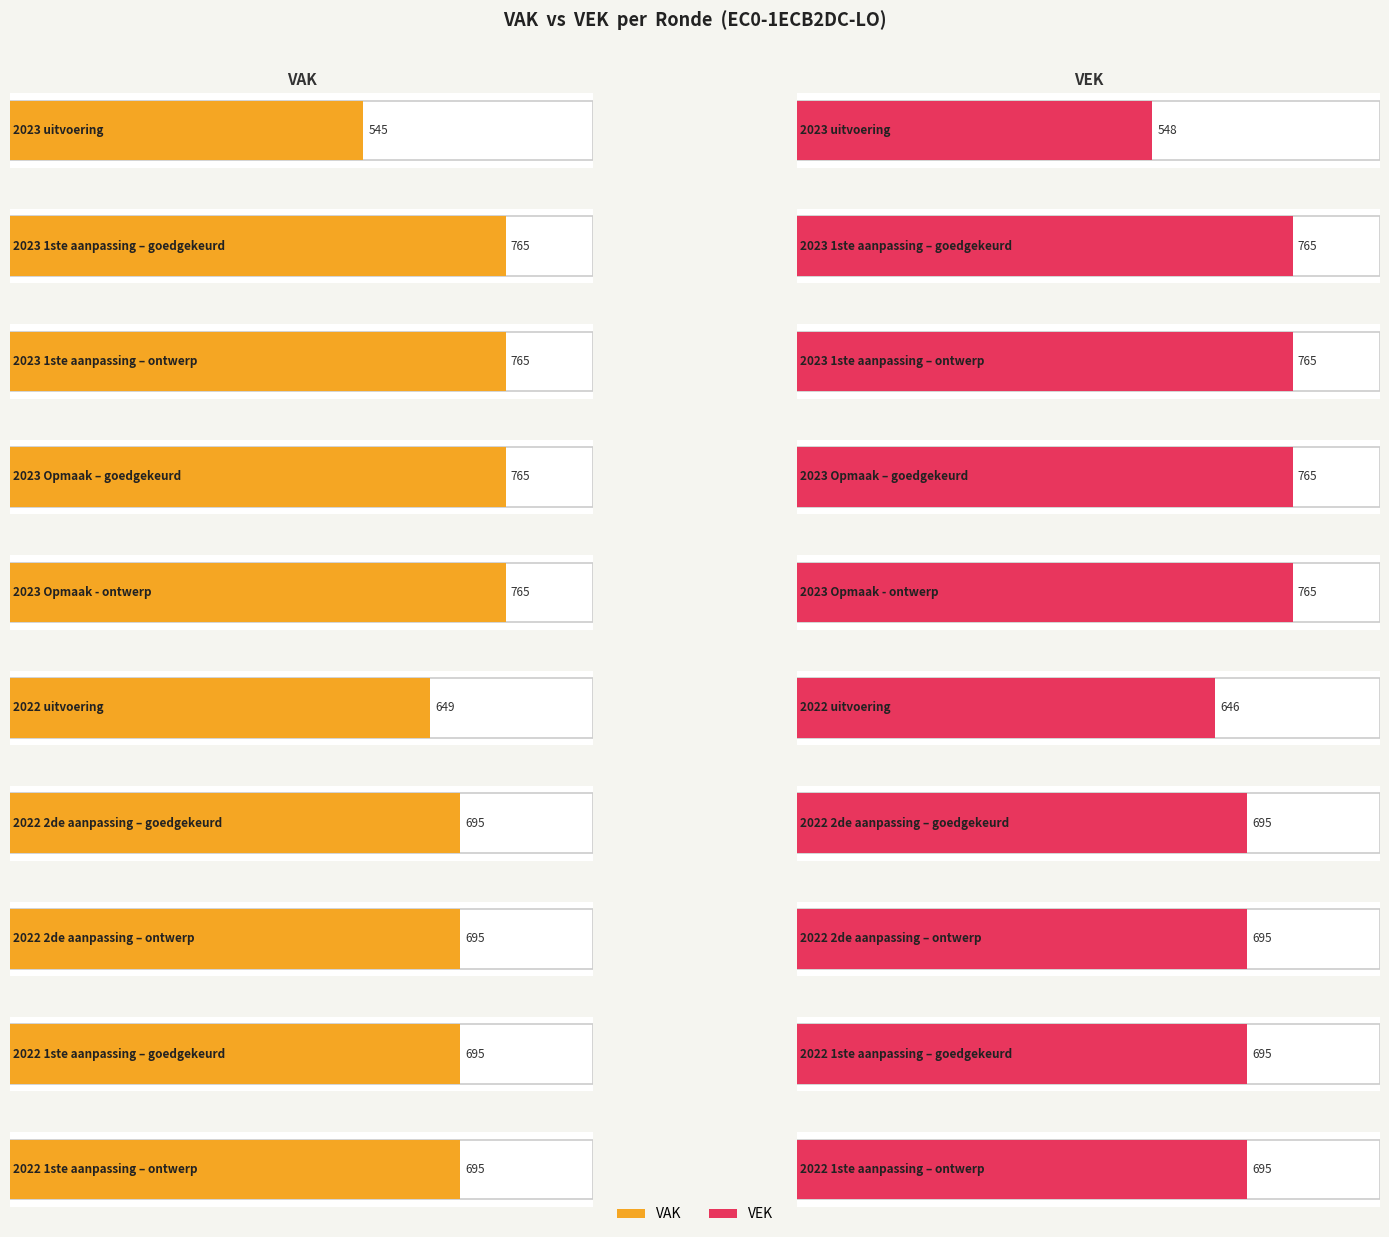

How many groups of bars are there?

10